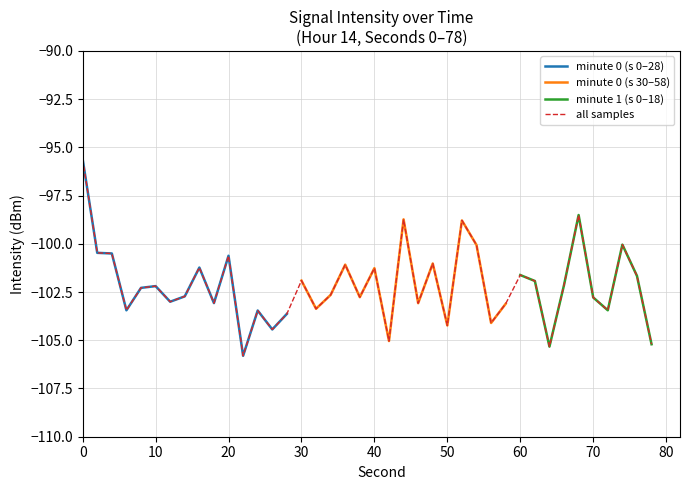

What is the change in value from 0 to 8?

-6.7